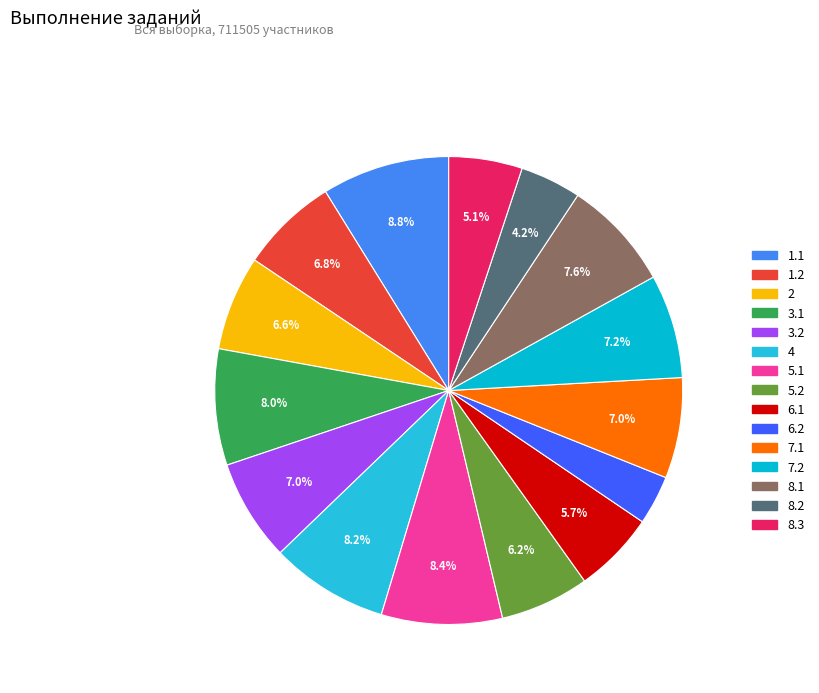

Is there any slice that represents more than half of the pie?

No